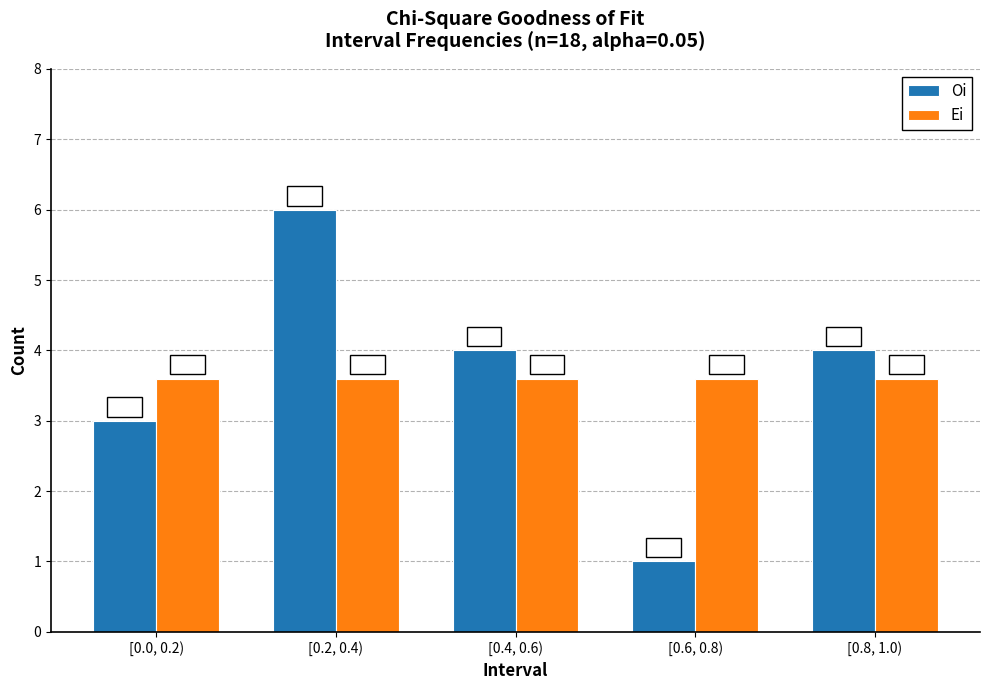

Reading right to left, extract all data points from this chart.

Oi: 4.0	1.0	4.0	6.0	3.0
Ei: 3.6	3.6	3.6	3.6	3.6